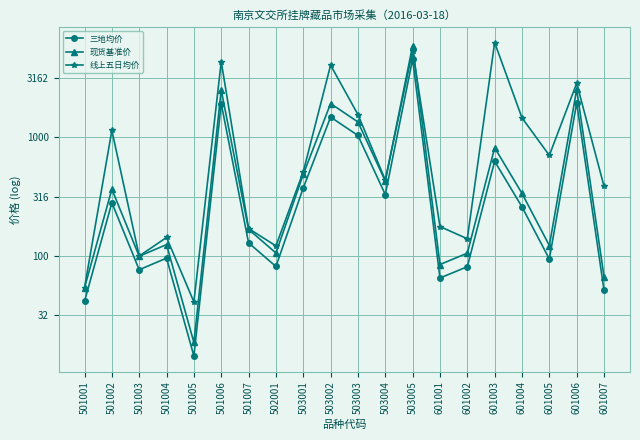

True or false: 现货基准价 and 三地均价 cross at least once.

False